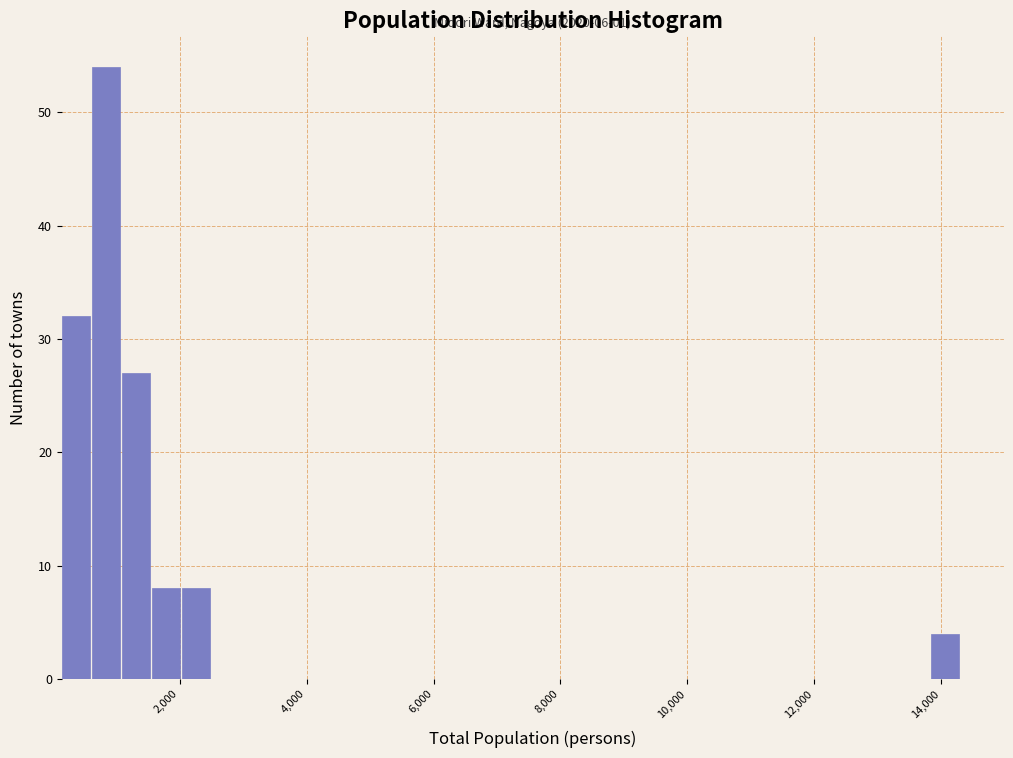

Around what value on the x-axis is the tallest bar? Give the approximate position of its centre, as read against the axis.

800